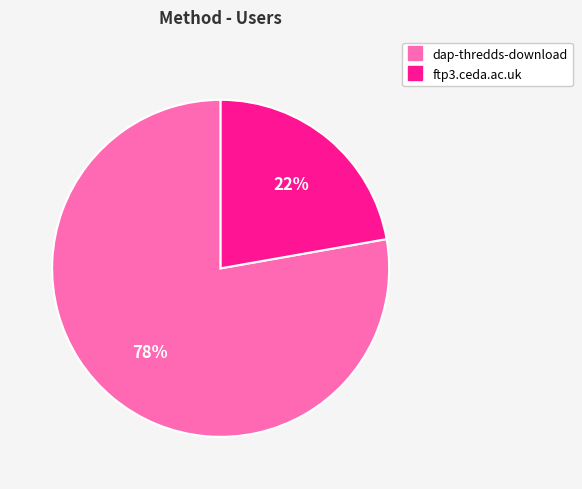

Is ftp3.ceda.ac.uk the majority of the pie?

No